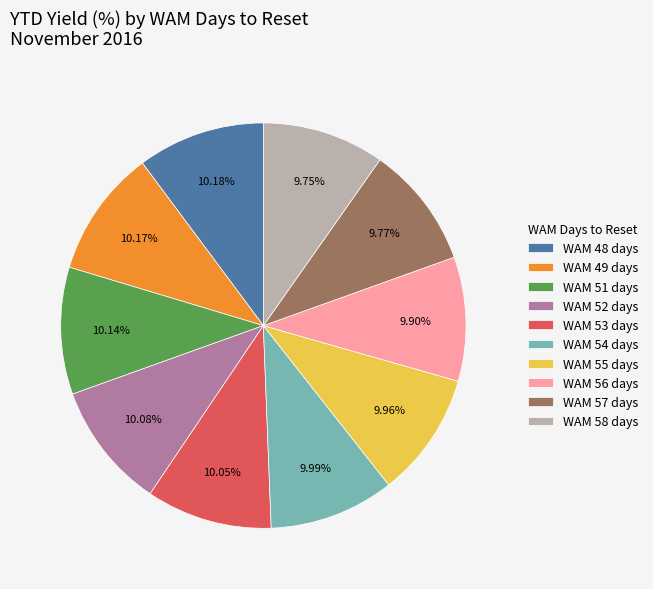

Do WAM 56 days and WAM 55 days together represent more than half of the pie?

No